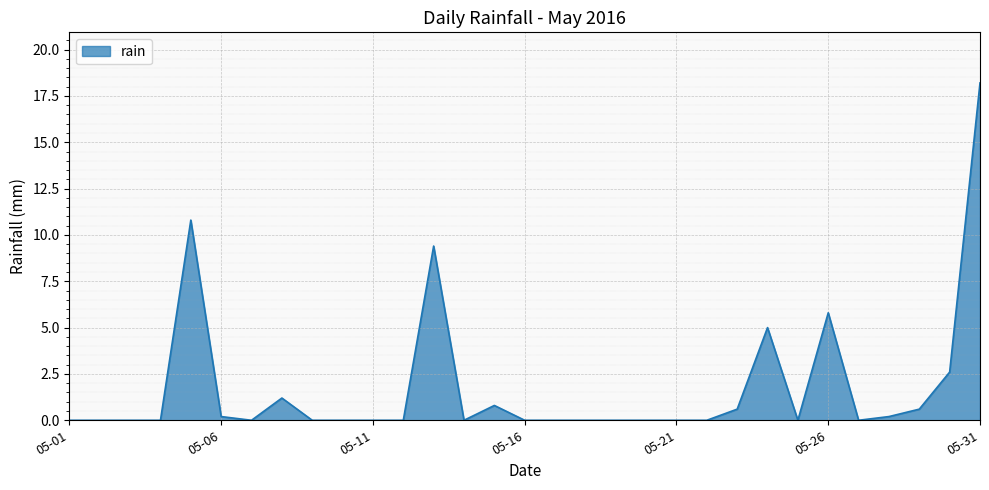

Reading left to right, what are all the values shown in this chart?

0.0	0.0	0.0	0.0	10.8	0.2	0.0	1.2	0.0	0.0	0.0	0.0	9.4	0.0	0.8	0.0	0.0	0.0	0.0	0.0	0.0	0.0	0.6	5.0	0.0	5.8	0.0	0.2	0.6	2.6	18.2